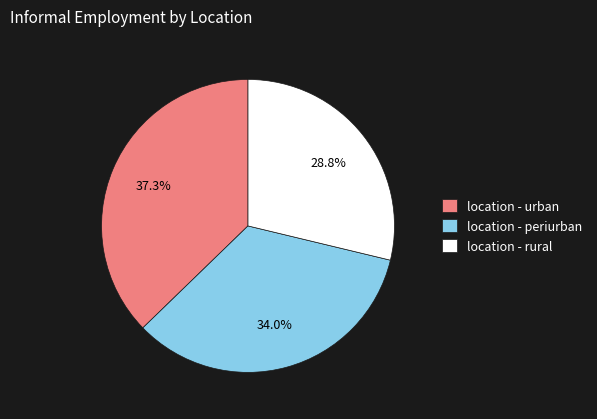

To the nearest percent, what is the average slice percentage?

33%